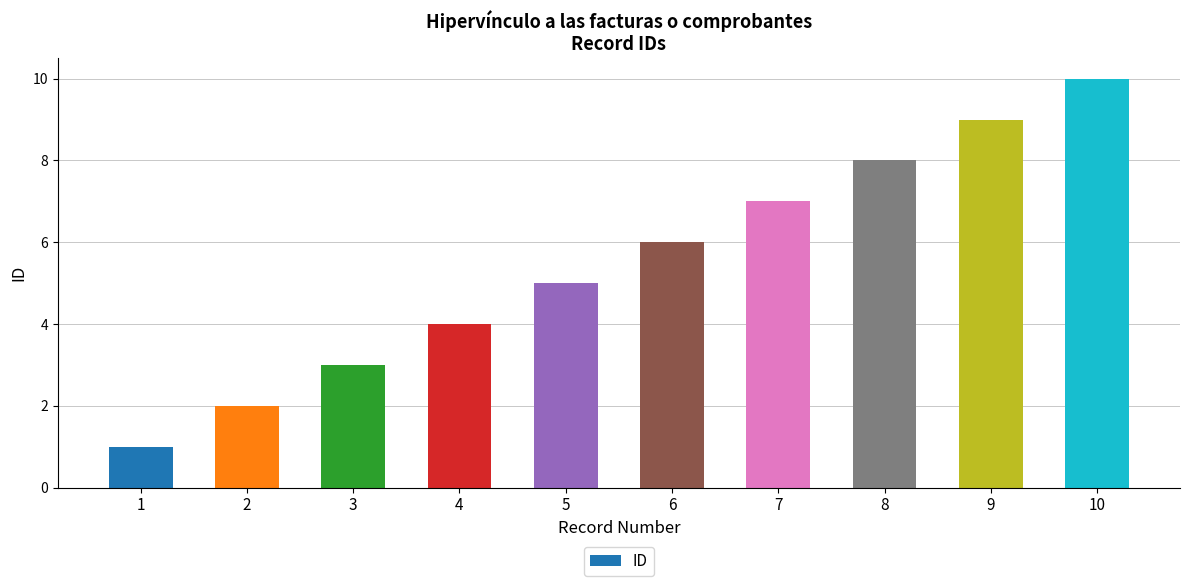

At which label is the value closest to 5?

5